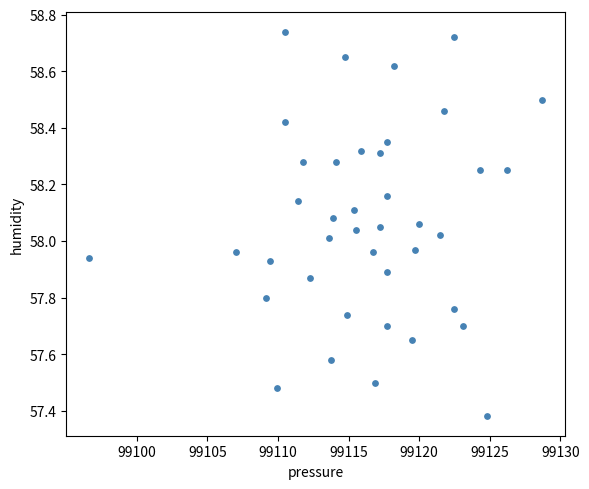

What is the range of X values (max minus min)?

32.1